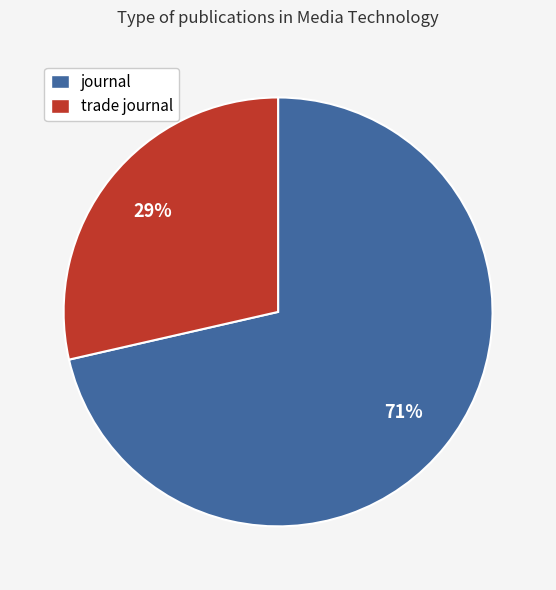

Do journal and trade journal together represent more than half of the pie?

Yes